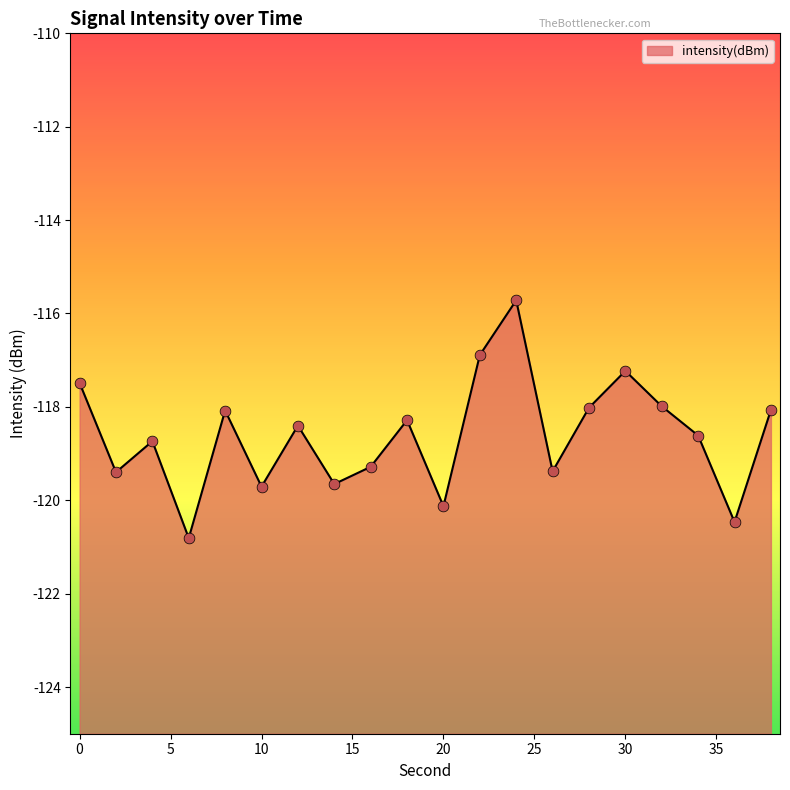

Which has a higher value, 14 or 8?

8